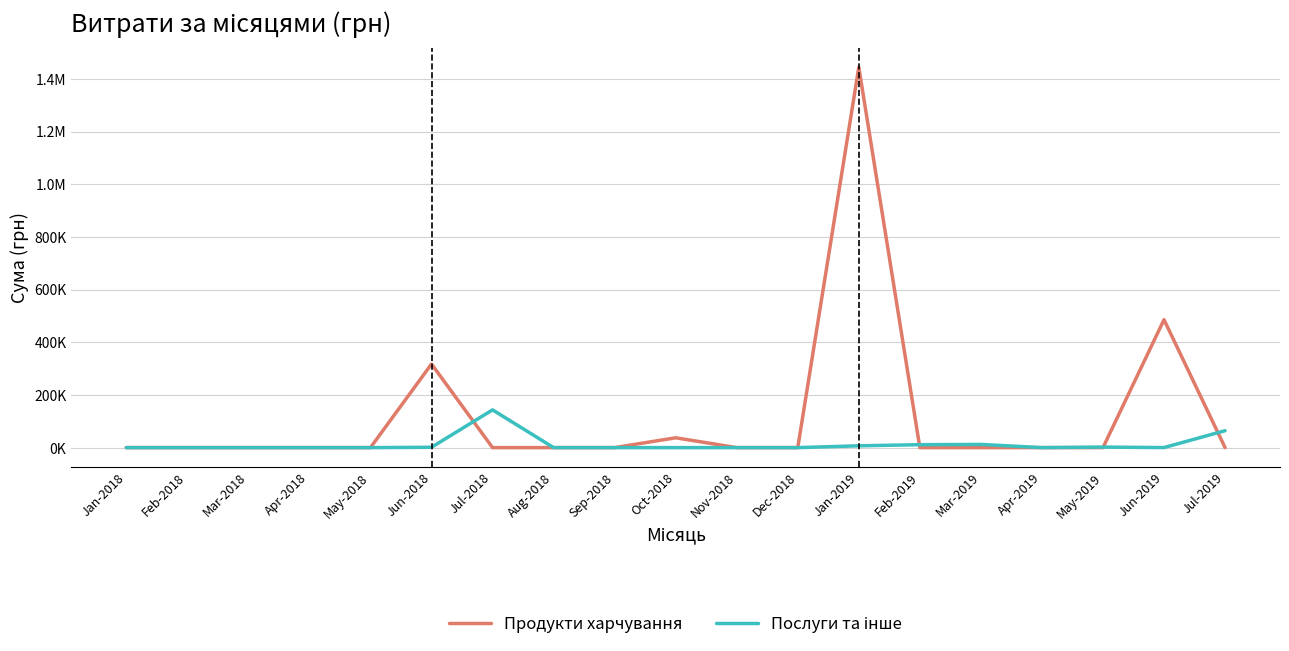

What is the difference between the maximum and minimum values in the Продукти харчування series?

1444073.1